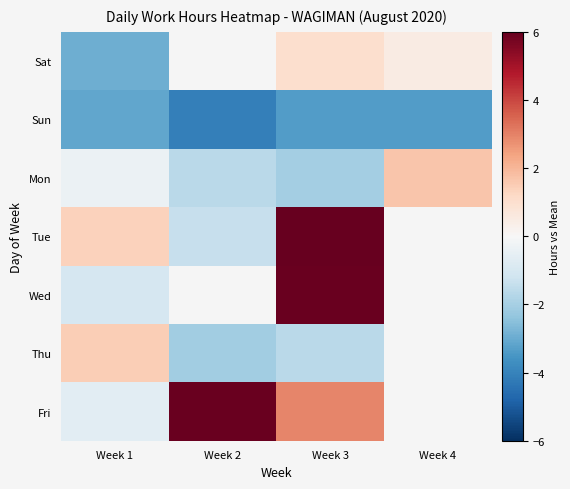

At how many categories does at least one series exceed -2?

4